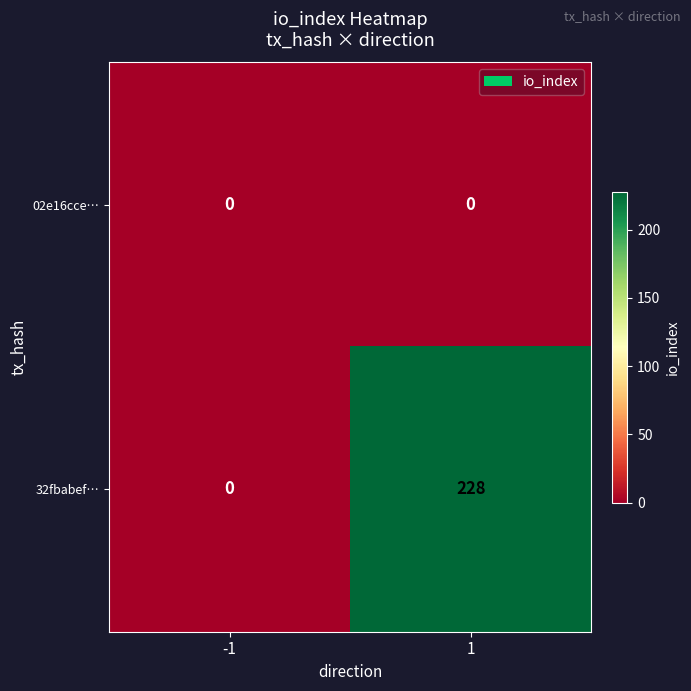

Read the 32fbabef… value at 1, to the nearest 10.

230